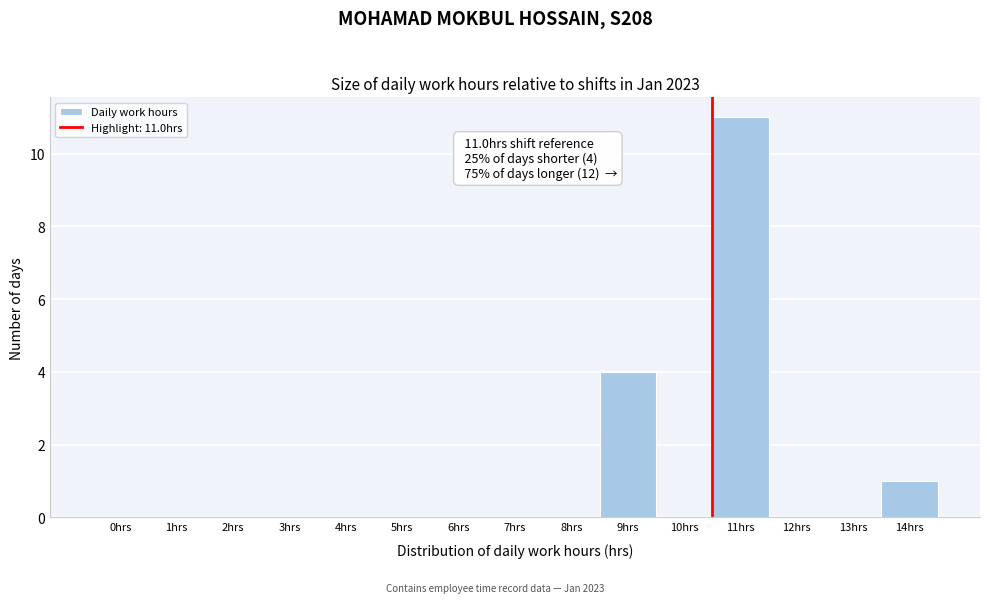

Reading left to right, what are all the values shown in this chart?

0hrs=0	1hrs=0	2hrs=0	3hrs=0	4hrs=0	5hrs=0	6hrs=0	7hrs=0	8hrs=0	9hrs=4	10hrs=0	11hrs=11	12hrs=0	13hrs=0	14hrs=1